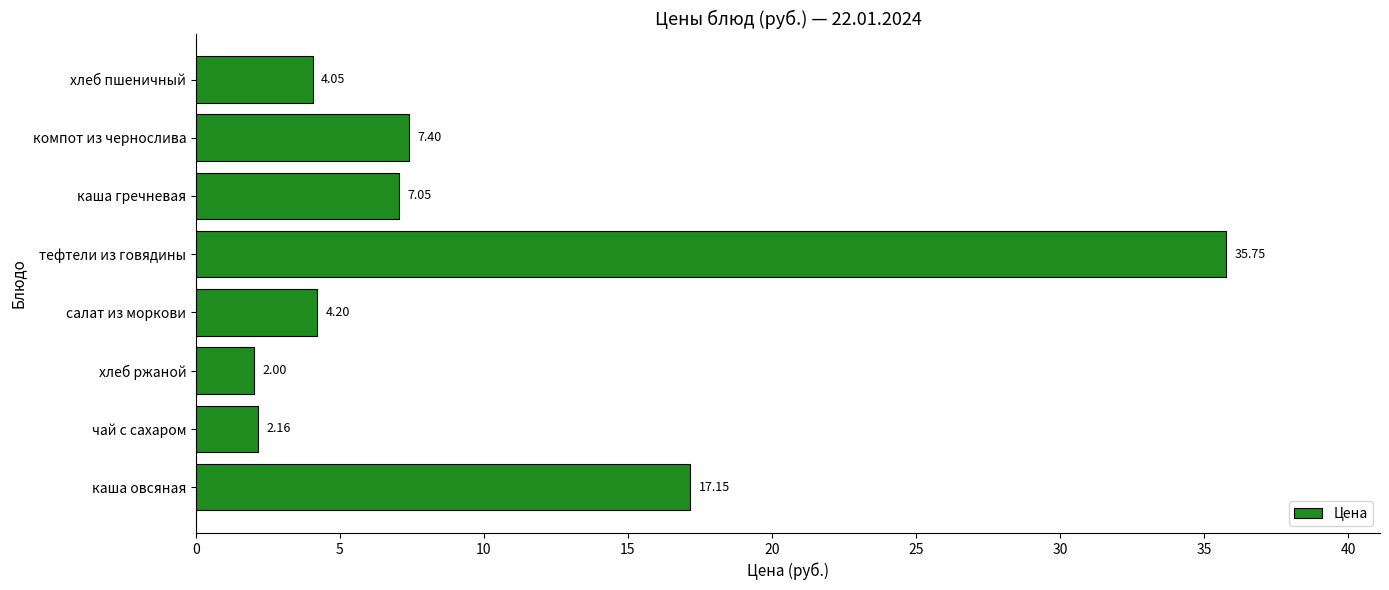

How many values exceed 7?

4